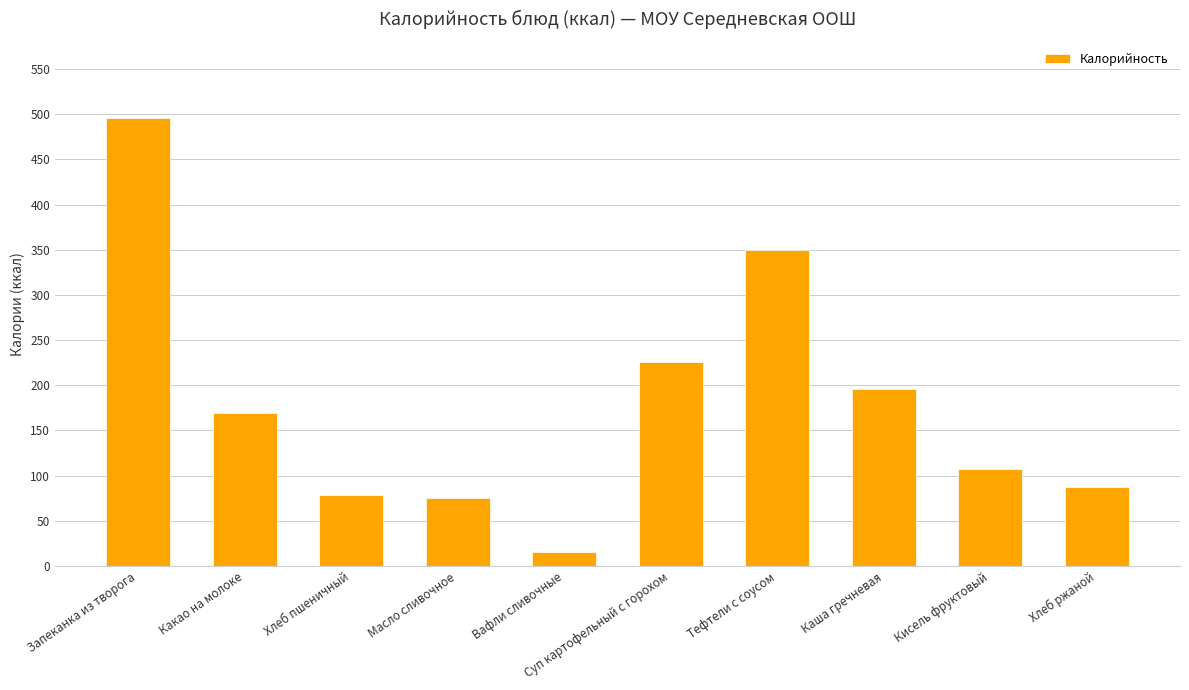

What is the sum of all values?

1798.9